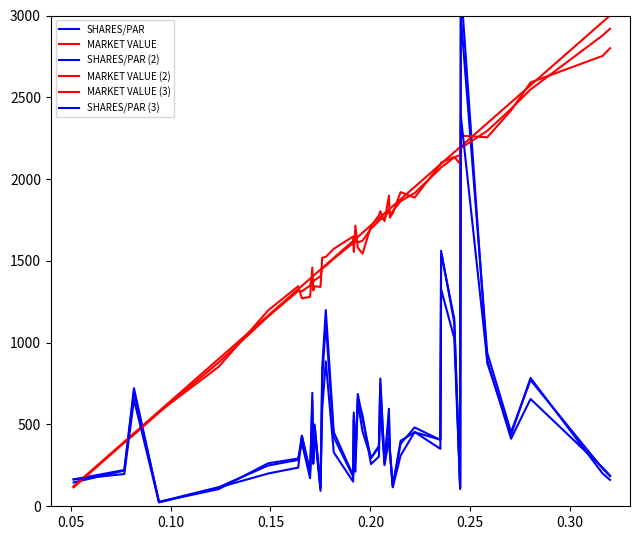

Reading left to right, what are all the values shown in this chart?

SHARES/PAR: 164.0	221.8	721.5	26.8	116.5	249.3	283.3	431.8	202.2	641.8	293.5	499.4	109.0	778.7	1123.3	421.7	182.3	573.1	282.0	685.9	534.4	295.2	360.6	749.0	271.5	545.1	355.1	126.0	381.7	481.9	405.7	1546.0	1146.8	115.0	3000.0	939.2	453.1	771.7	230.0	184.1
MARKET VALUE: 122.8	394.6	446.5	580.7	900.9	1166.6	1327.5	1347.2	1391.2	1403.1	1408.3	1415.7	1447.1	1456.2	1475.4	1518.3	1622.0	1625.8	1634.2	1647.1	1672.3	1717.7	1760.2	1767.9	1790.5	1814.1	1818.9	1834.7	1876.6	1952.1	2089.9	2094.0	2164.5	2196.1	2199.6	2341.2	2469.1	2573.6	2960.4	3000.0
SHARES/PAR (2): 145.7	218.4	701.1	26.5	105.0	263.0	291.6	386.4	171.9	693.7	258.9	453.3	94.1	846.6	1199.6	453.0	188.8	527.6	310.2	635.8	457.7	294.5	368.9	780.7	258.6	596.2	335.9	120.8	400.3	452.9	407.2	1561.9	1121.8	105.1	3184.6	876.6	437.4	784.6	199.9	161.2
MARKET VALUE (2): 115.5	390.7	439.1	576.8	852.8	1197.7	1345.2	1270.8	1279.9	1459.2	1319.1	1344.9	1340.9	1519.3	1524.6	1573.9	1649.1	1555.3	1715.9	1581.3	1544.1	1712.0	1777.8	1803.3	1742.7	1898.8	1764.4	1791.9	1920.4	1887.0	2089.9	2101.0	2135.7	2093.6	2265.6	2255.4	2419.7	2590.7	2753.2	2800.0
MARKET VALUE (3): 119.7	389.2	439.7	573.1	879.4	1160.3	1316.3	1314.0	1349.5	1399.9	1371.5	1383.0	1405.9	1453.9	1469.7	1513.6	1609.6	1590.7	1634.2	1612.9	1623.4	1696.6	1744.0	1755.7	1758.8	1812.7	1785.4	1803.6	1865.0	1914.5	2065.8	2071.4	2132.9	2147.1	2189.4	2294.4	2429.2	2547.8	2878.5	2919.2
SHARES/PAR (3): 164.6	197.1	652.1	23.6	115.2	200.4	236.4	430.2	212.3	496.2	296.9	489.7	112.8	596.0	885.7	329.2	150.7	553.3	211.5	656.9	557.1	257.8	303.7	613.6	251.6	413.1	331.8	115.8	309.8	454.1	351.0	1326.0	1027.7	111.9	2388.5	892.2	413.0	656.0	236.2	187.7